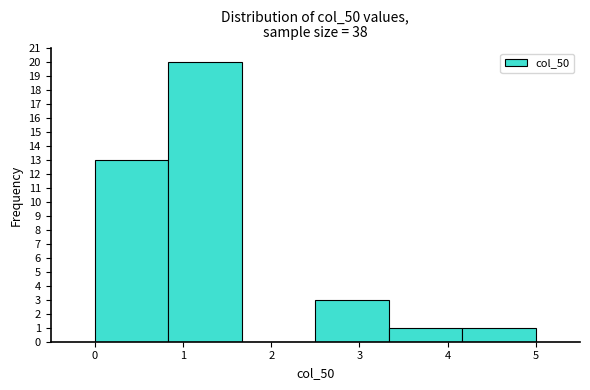

What is the height of the bar covering 0.0 to 0.8 on the x-axis? Neither the bar edges nor the heights are printed on the chart, so give them approximately, as read against the axes.

13